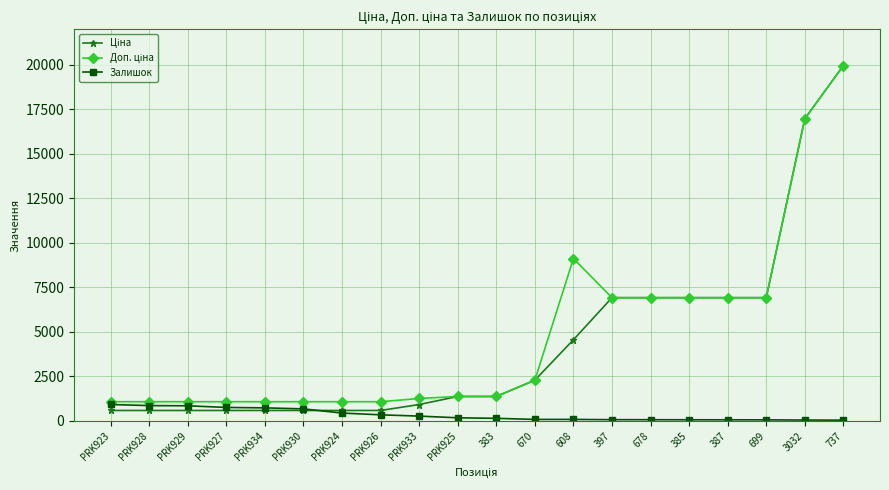

What is the difference between the highest and lowest values at PRK927?

491.7